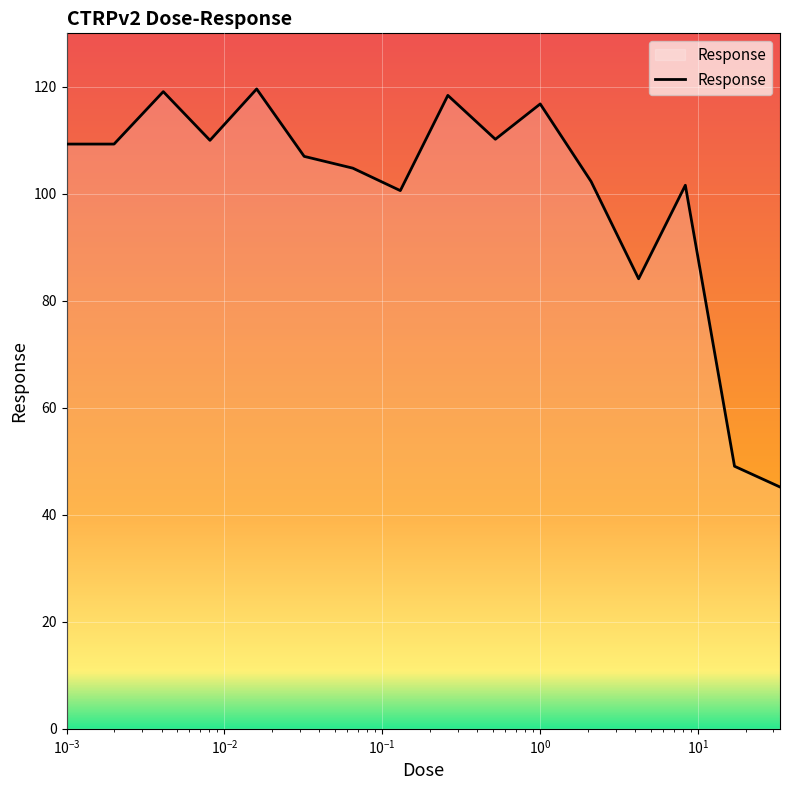

What is the difference between the maximum and minimum values?

74.4